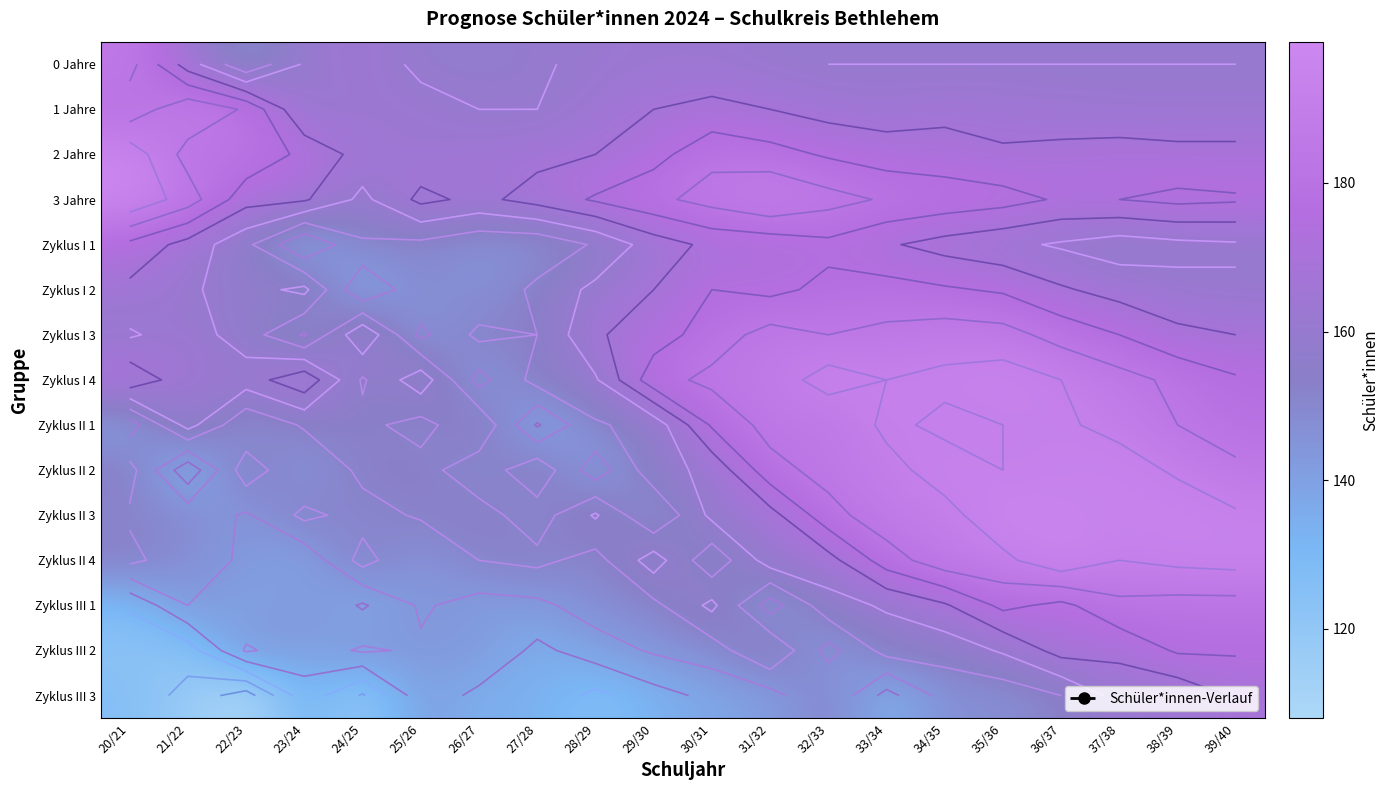

What is the spread (max minus min) of values at 32/33?

55